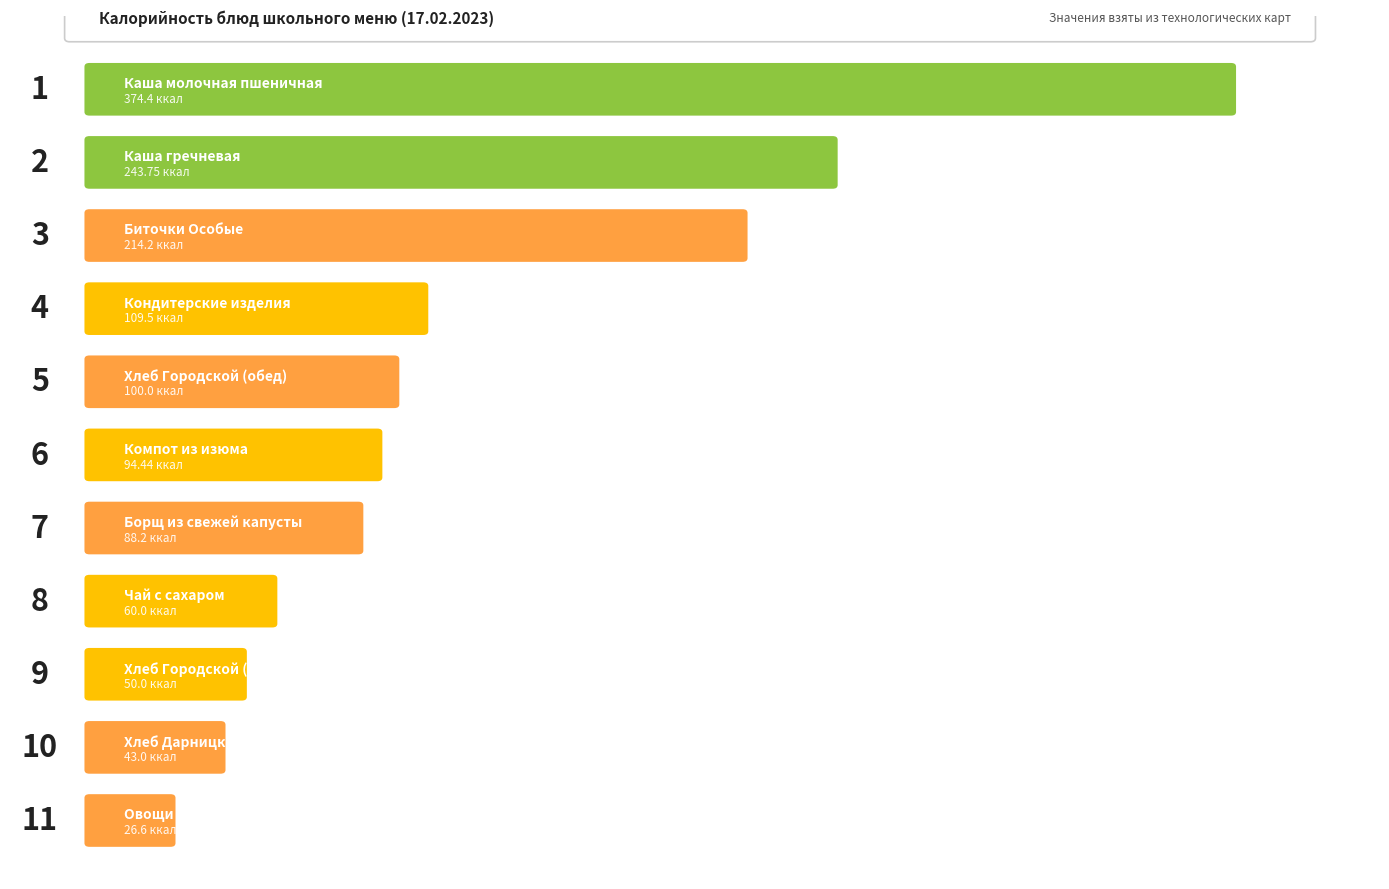

What is the label of the 2nd bar from the right?

Хлеб Дарницкий